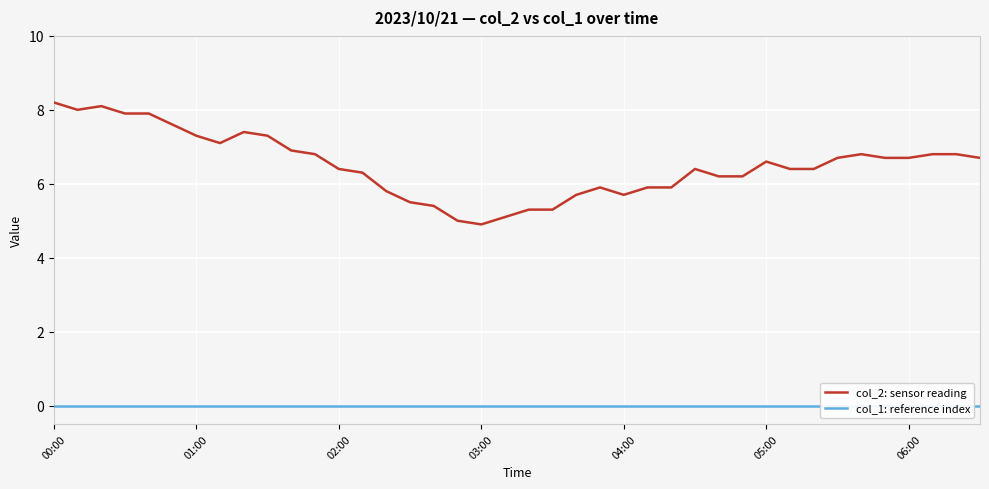

True or false: col_2: sensor reading and col_1: reference index intersect in this chart.

False